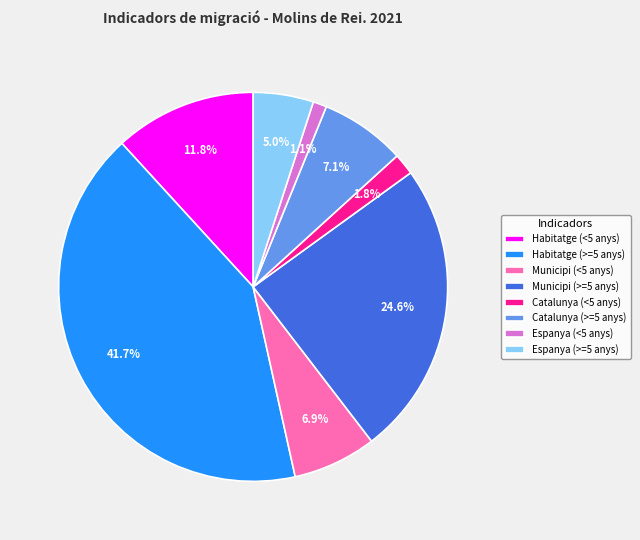

The Municipi (>=5 anys) slice represents 12% of the pie. True or false?

False